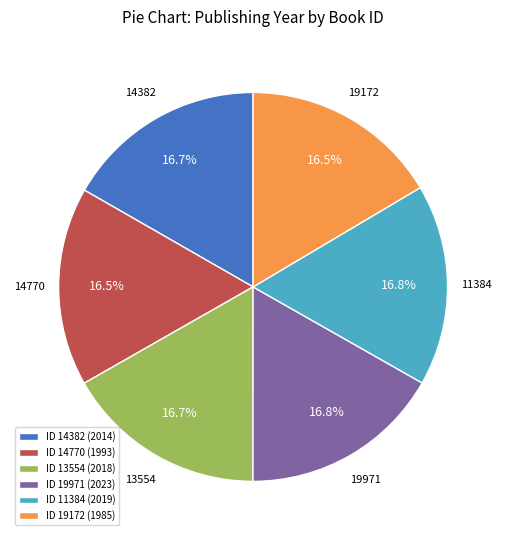

Combined, what portion of the pie is 13554 and 11384?

33.5%